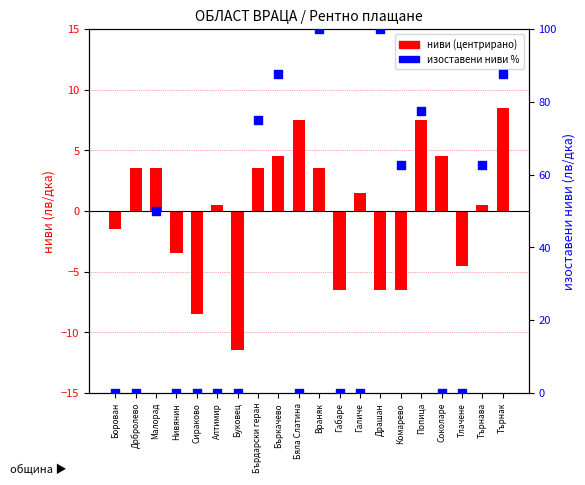

What are all the series names shown in the legend?

ниви (центрирано), изоставени ниви %